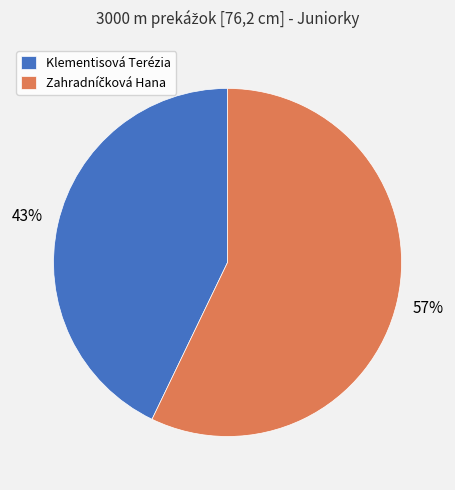

Is it true that Klementisová Terézia is 43% of the pie?

True